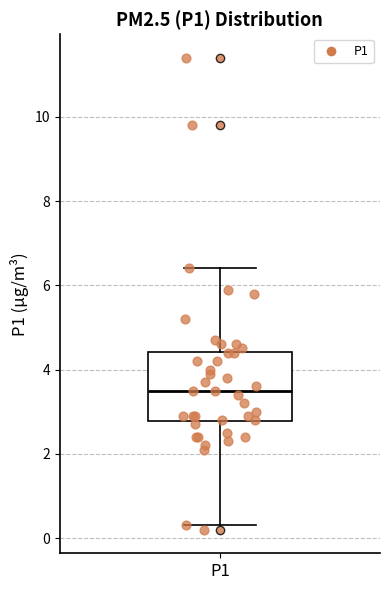

Where does the lower whisker of the box for P1 end on the y-axis? The values are not printed on the chart, so give them approximately, as read against the axis.

0.4